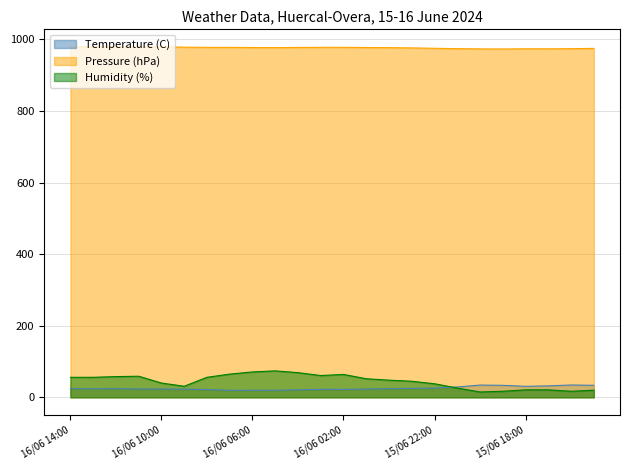

What is the maximum value for Humidity (%)?

74.0